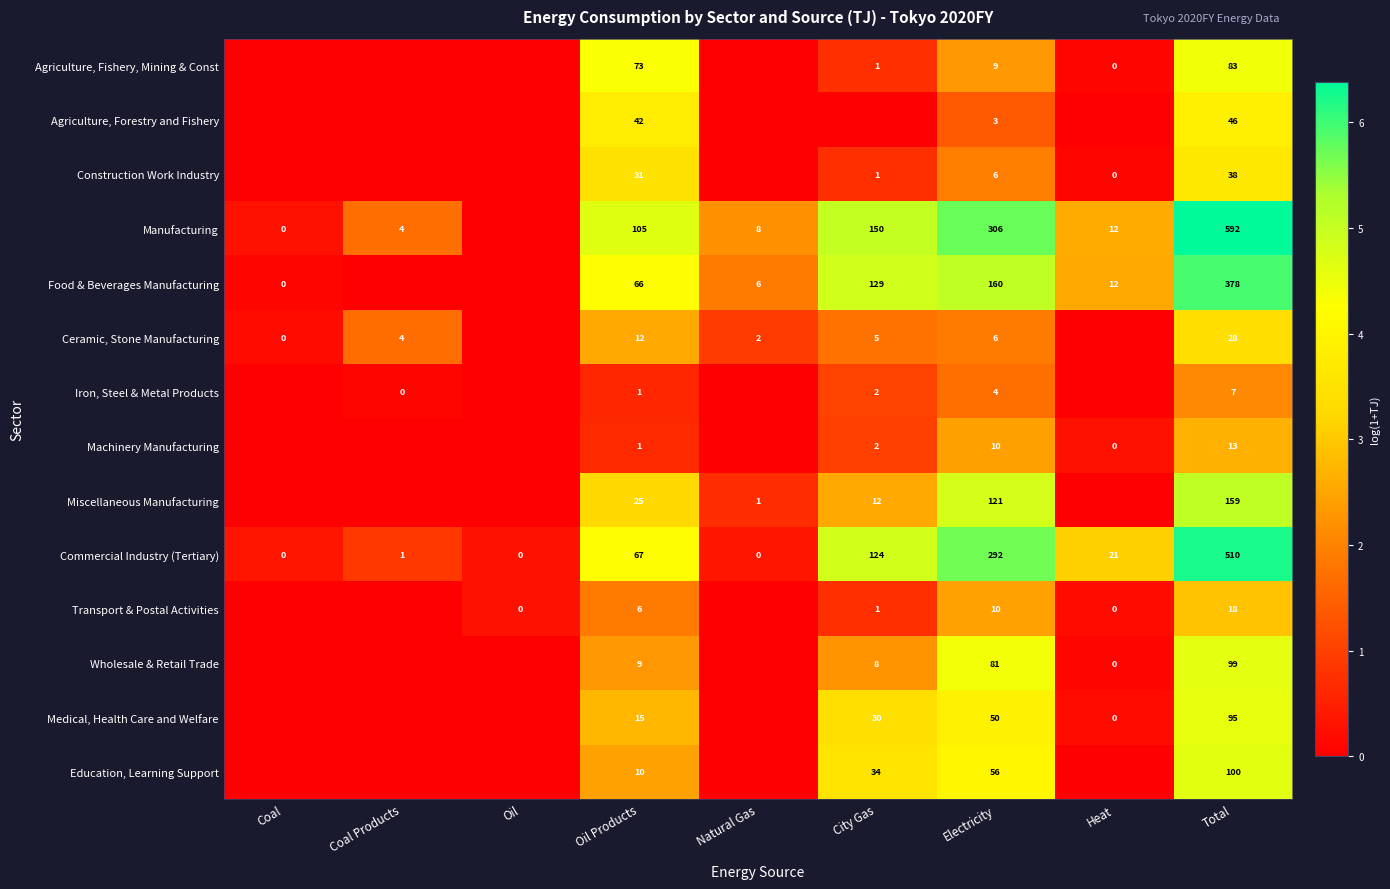

Rank the series at Total from highest to lowest value.

Manufacturing, Commercial Industry (Tertiary), Food & Beverages Manufacturing, Miscellaneous Manufacturing, Education, Learning Support, Wholesale & Retail Trade, Medical, Health Care and Welfare, Agriculture, Fishery, Mining & Const, Agriculture, Forestry and Fishery, Construction Work Industry, Ceramic, Stone Manufacturing, Transport & Postal Activities, Machinery Manufacturing, Iron, Steel & Metal Products